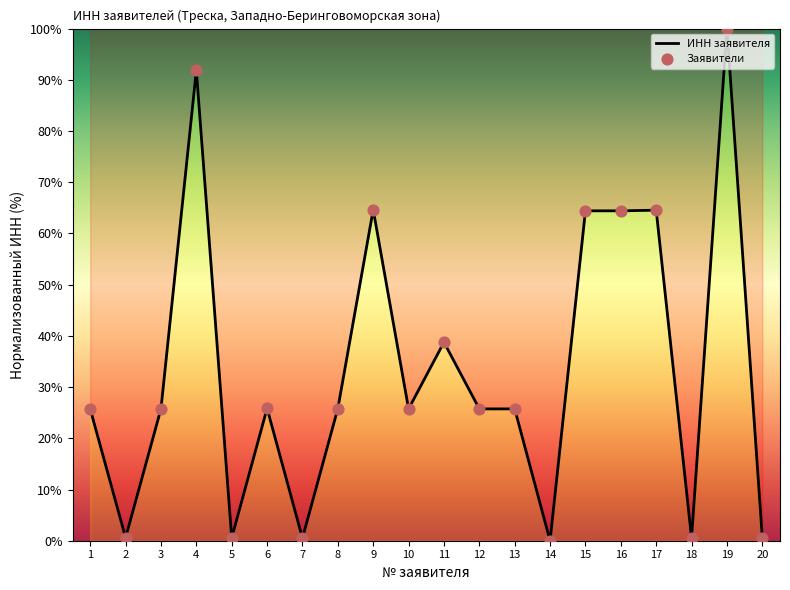

What is the greatest value displayed?

100.0